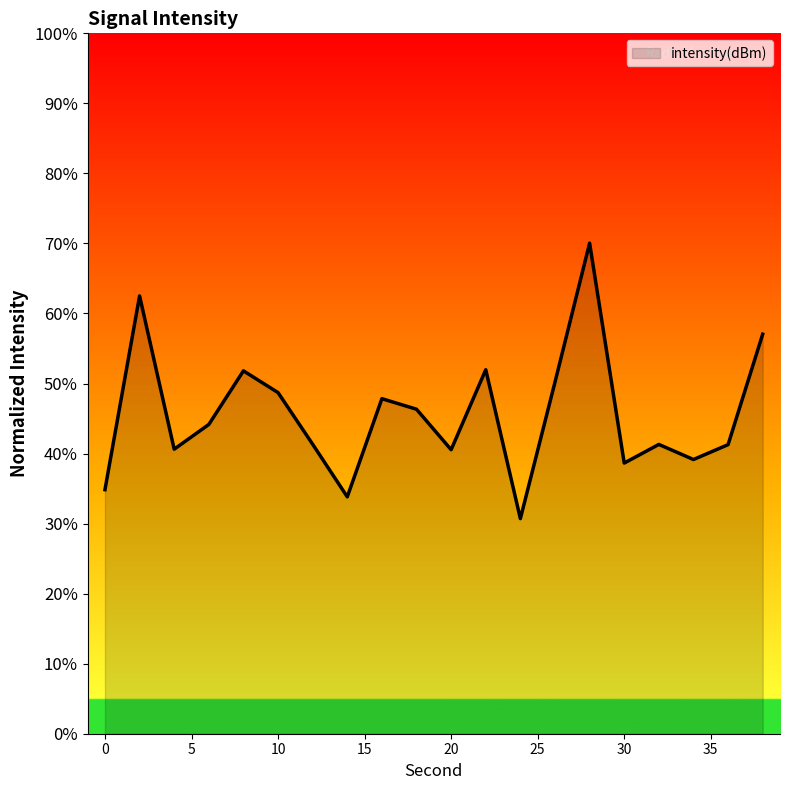

What is the minimum value shown in the chart?

30.7